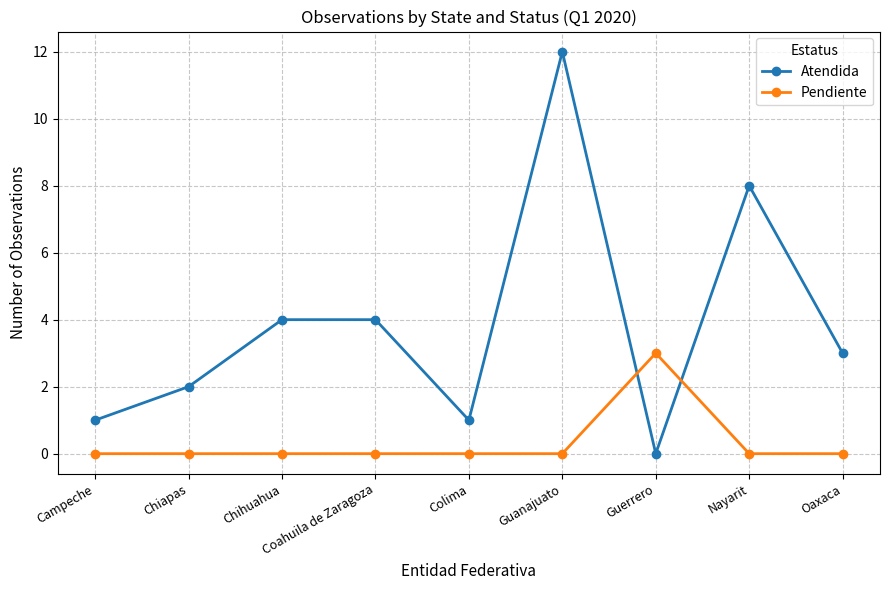

Is it true that Atendida equals 20 at Guanajuato?

False